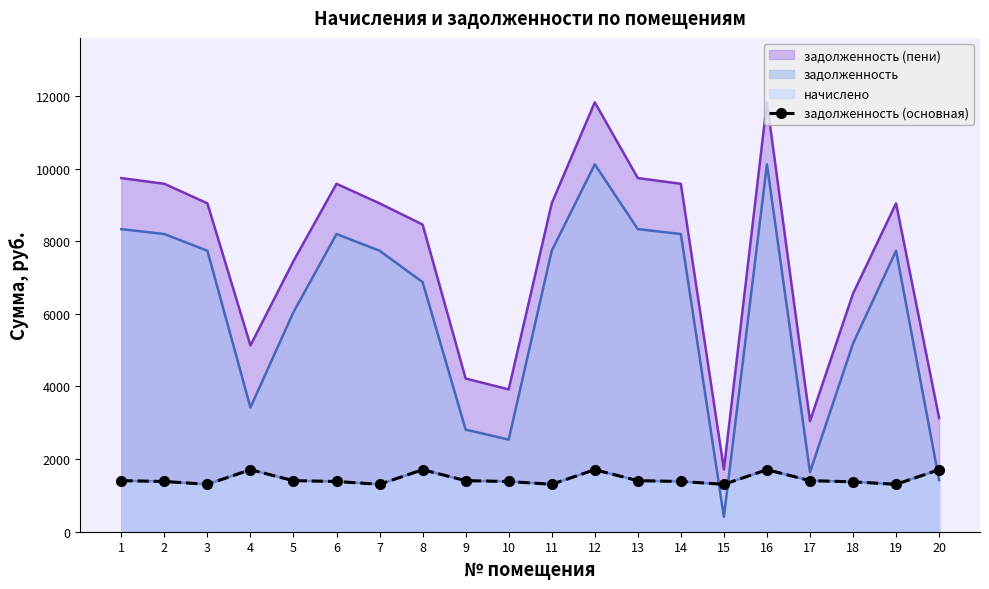

Count the number of values greater than 1406.

10